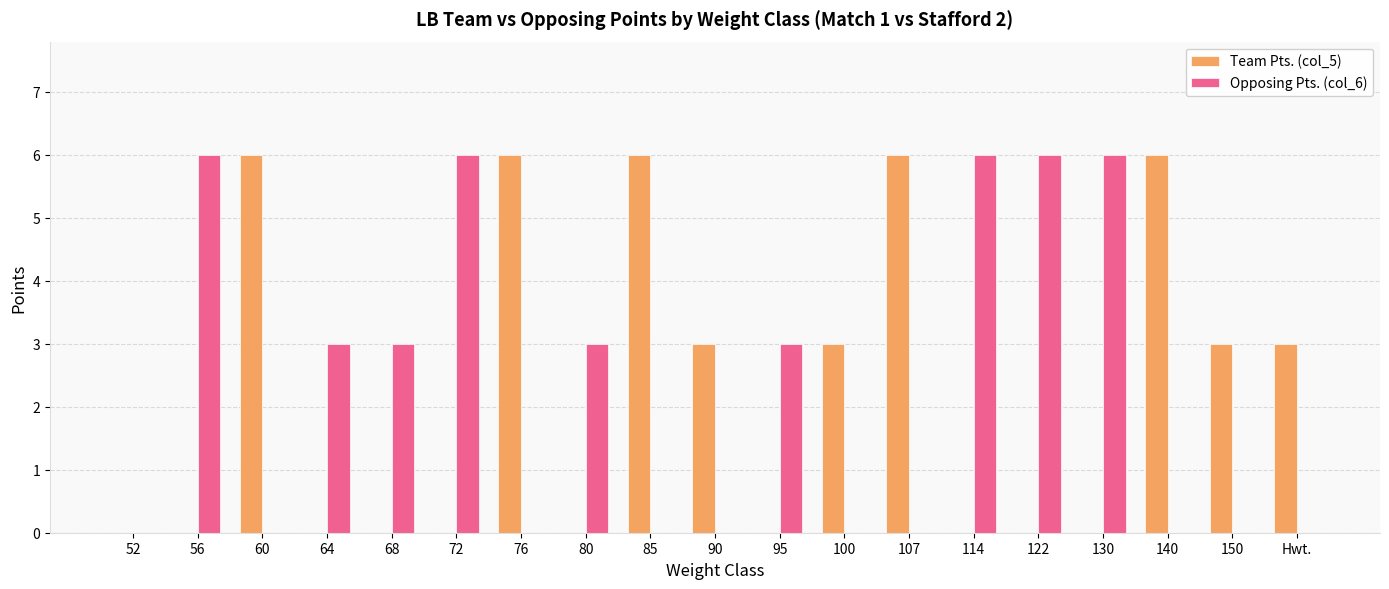

What is the highest value of the Team Pts. (col_5) series?

6